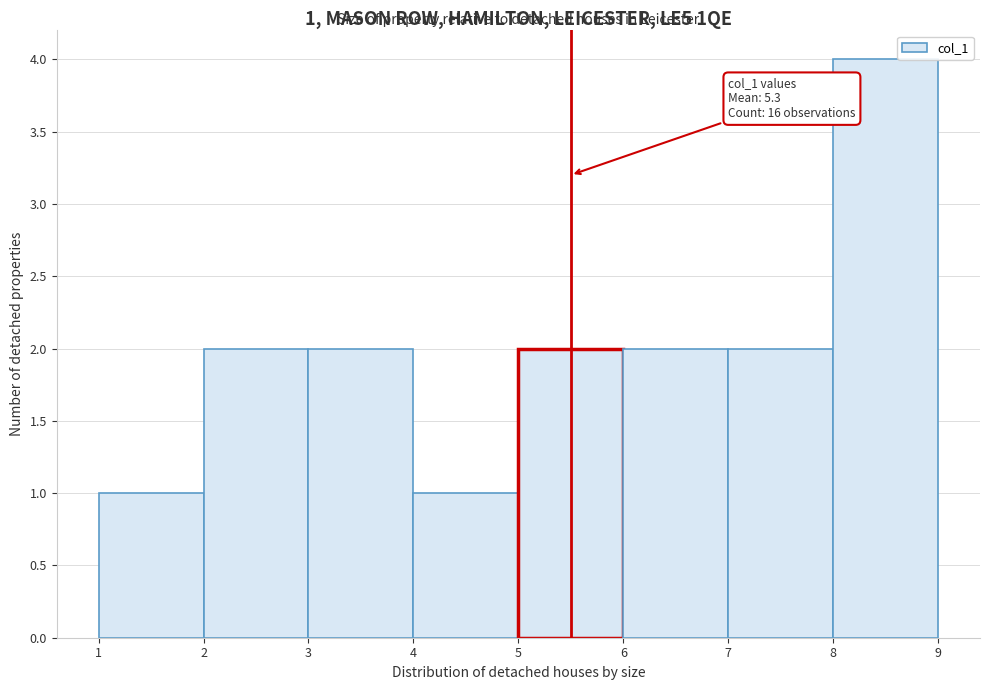

Over which range of the x-axis is the bar tallest?

8 to 9